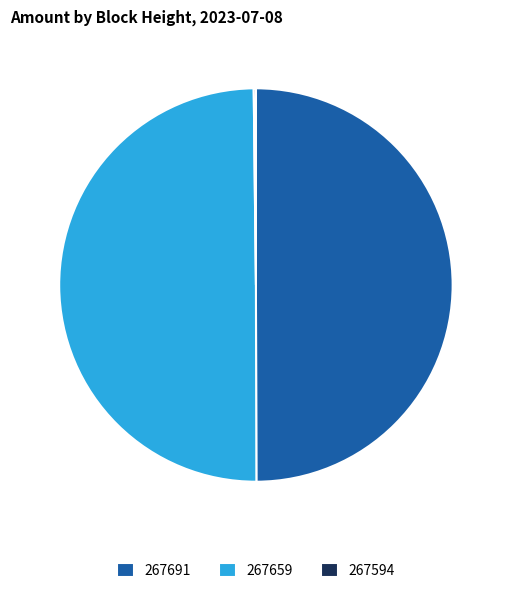

Is it true that 267691 is 37% of the pie?

False